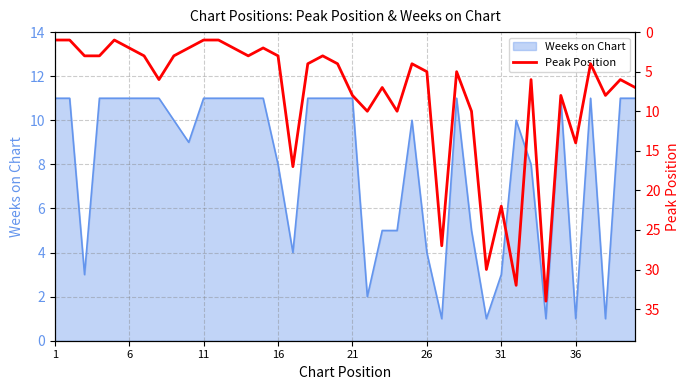

What is the greatest value displayed?

34